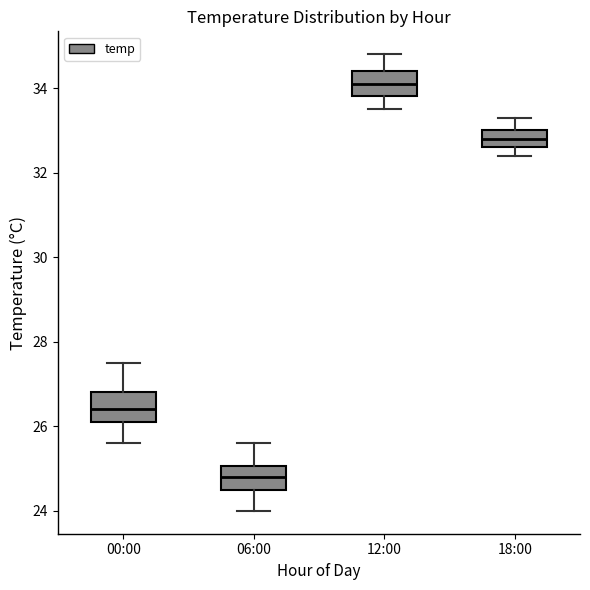

Reading left to right, transcribe this box plot: for each box, give where its median line is, the range the box spans, and where its two whiskers end, as read against the y-axis. The values are not printed on the chart, so give them approximately, as read against the axis.

00:00: median 26.4, box 26.2 to 26.8, whiskers 25.6 to 27.6
06:00: median 24.8, box 24.6 to 25.0, whiskers 24.0 to 25.6
12:00: median 34.2, box 33.8 to 34.4, whiskers 33.6 to 34.8
18:00: median 32.8, box 32.6 to 33.0, whiskers 32.4 to 33.4